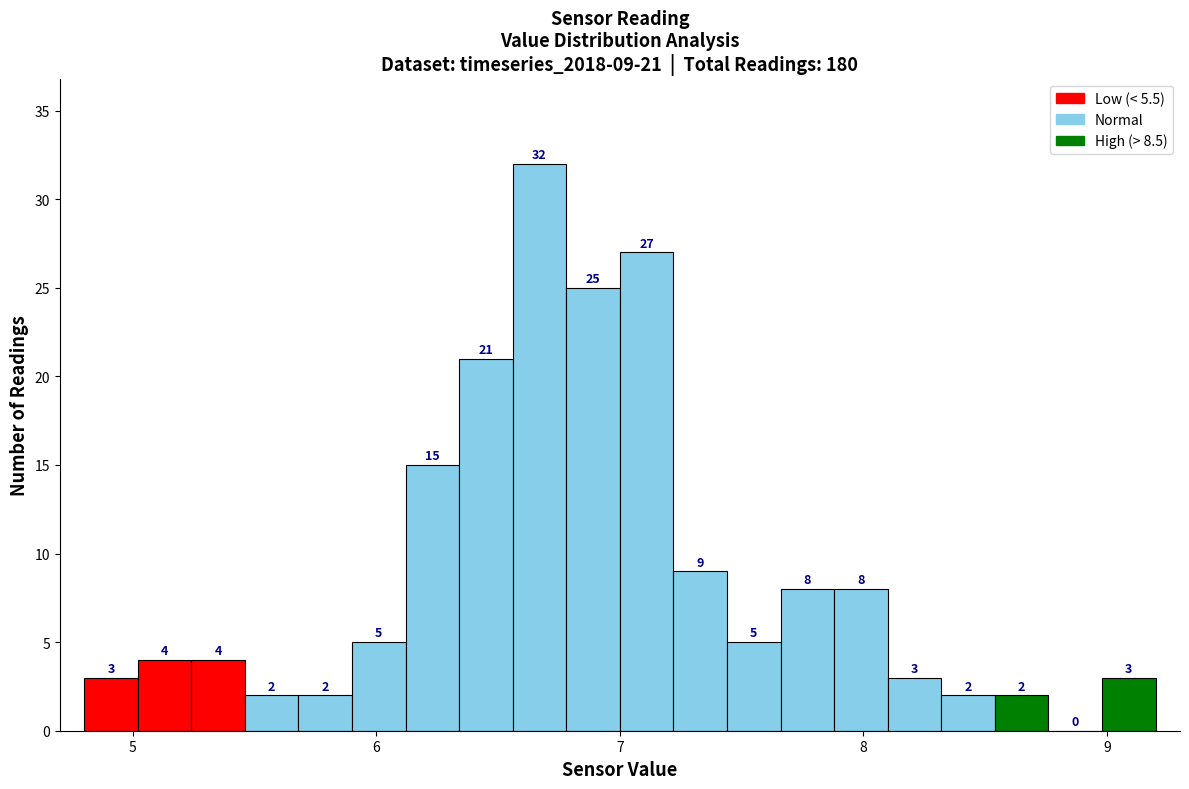

Around what value on the x-axis is the tallest bar? Give the approximate position of its centre, as read against the axis.

6.7